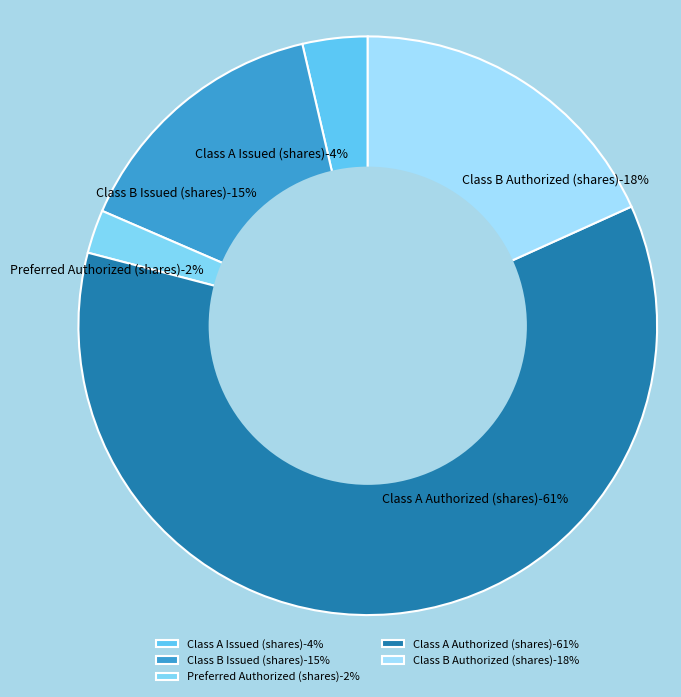

Rank the categories by value from highest to lowest.

Class A Authorized (shares), Class B Authorized (shares), Class B Issued (shares), Class A Issued (shares), Preferred Authorized (shares)